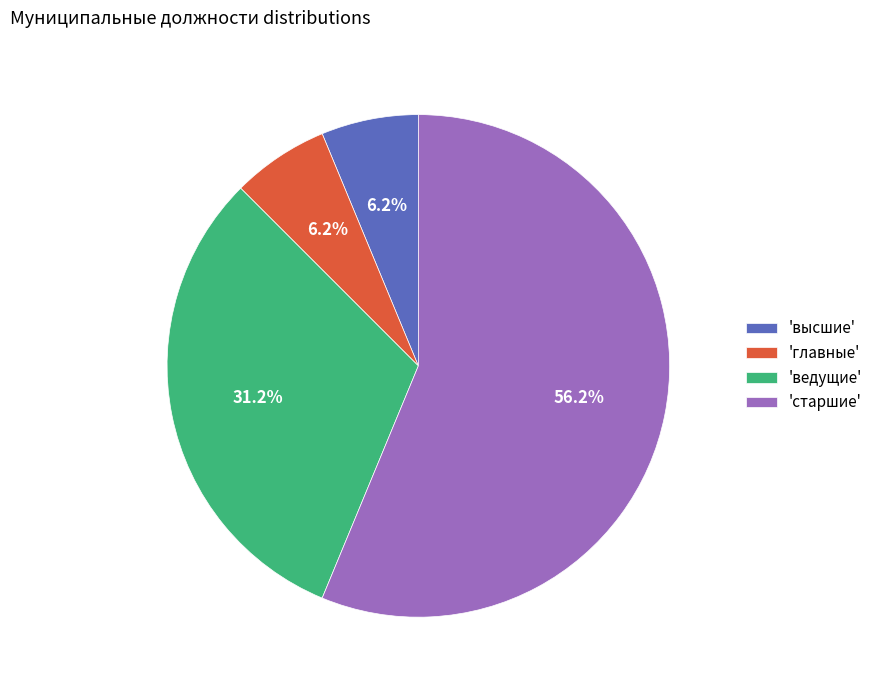

Which slice is the largest?

'старшие'